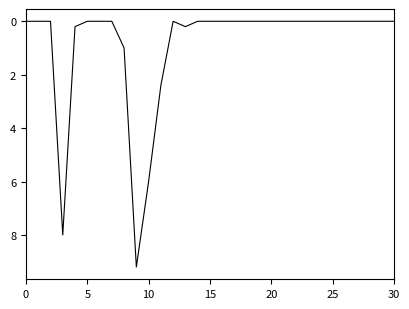

What is the maximum value shown in the chart?

9.2